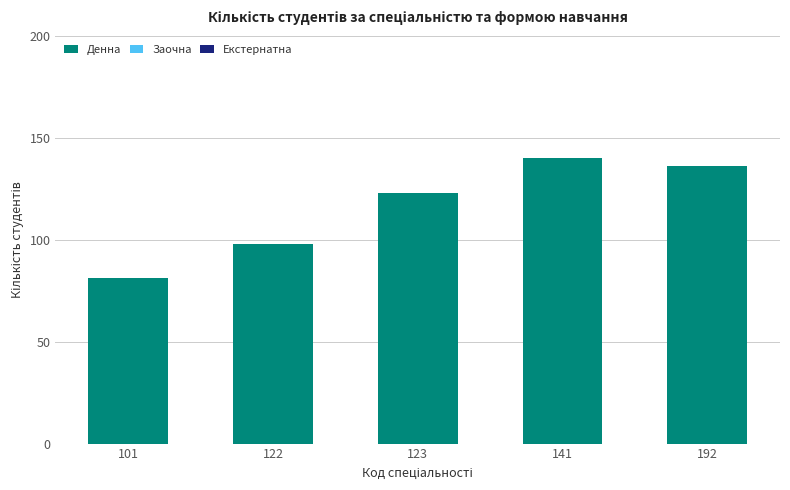

List the labels in order of value, largest first.

141, 192, 123, 122, 101